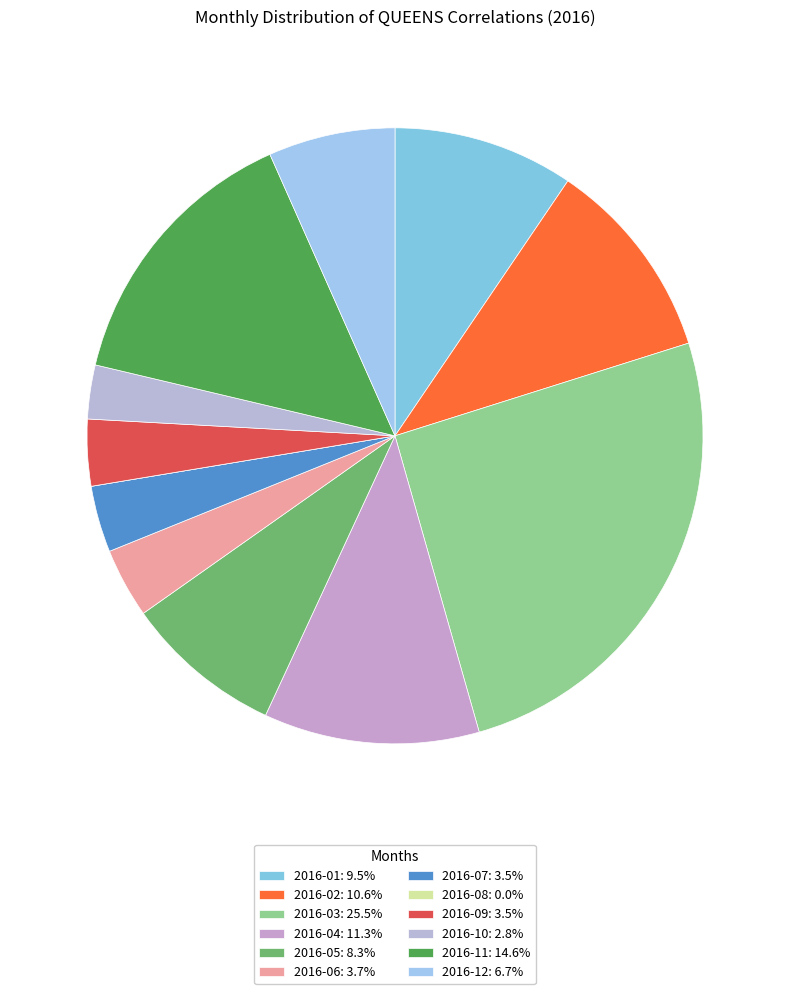

To the nearest percent, what percentage of the pie is 2016-10?

3%